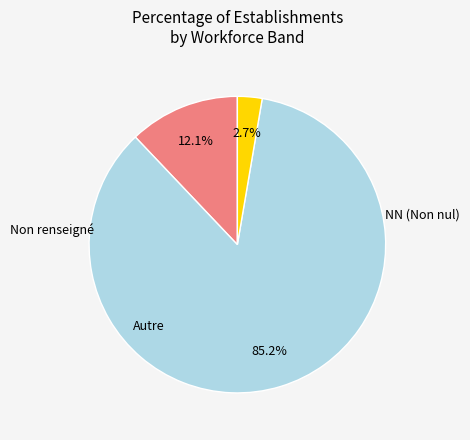

Does any single category account for the majority?

Yes